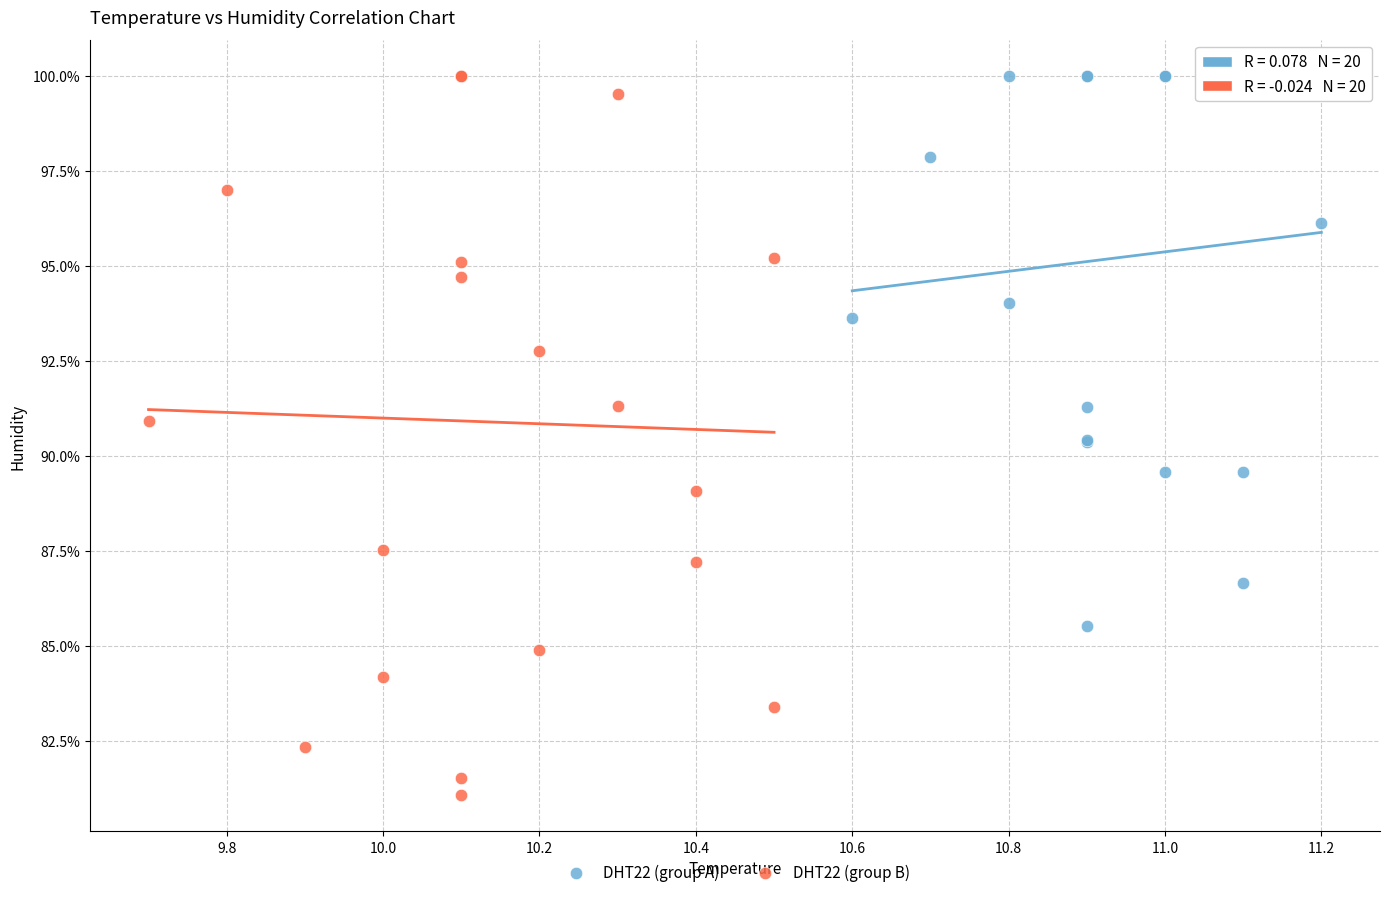

Which series has the widest spread of Y values?

DHT22 (group B)